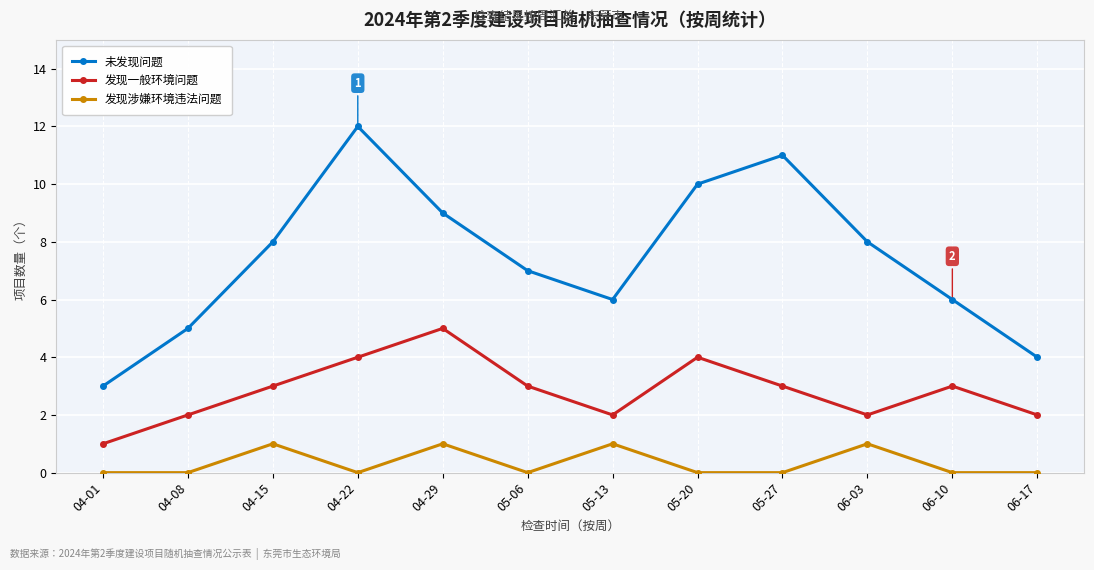

What position from the right is 06-17?

1